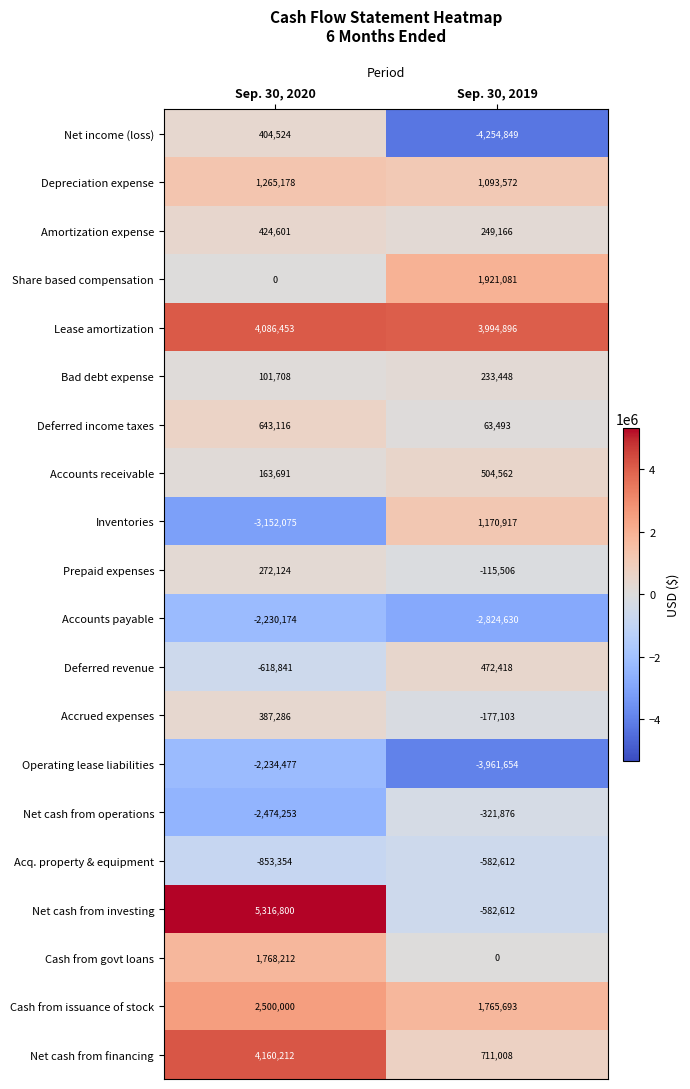

Count the number of data series in this chart.

20